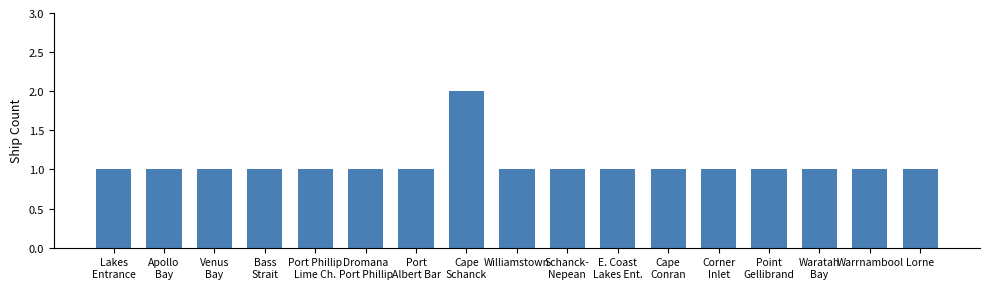

What is the difference between the maximum and minimum values?

1